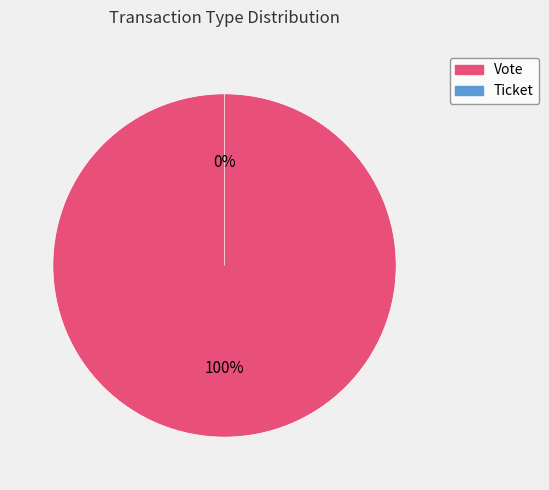

Is the sum of Vote and Ticket greater than half?

Yes